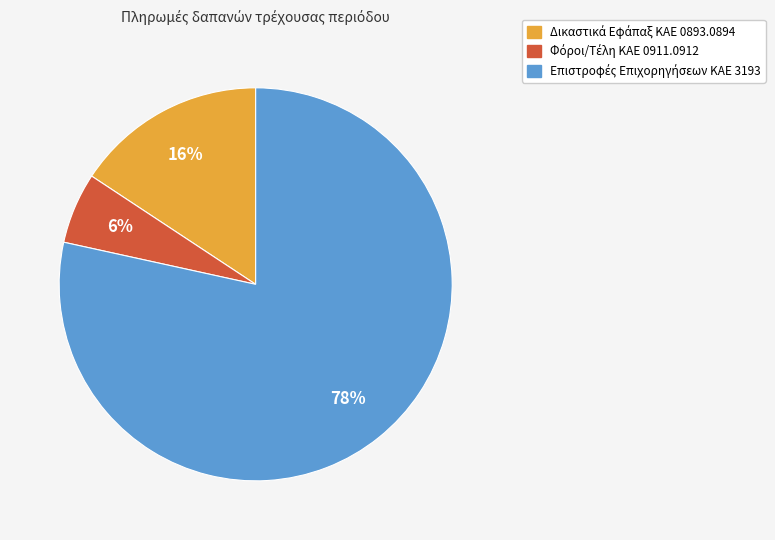

To the nearest percent, what is the average slice percentage?

33%